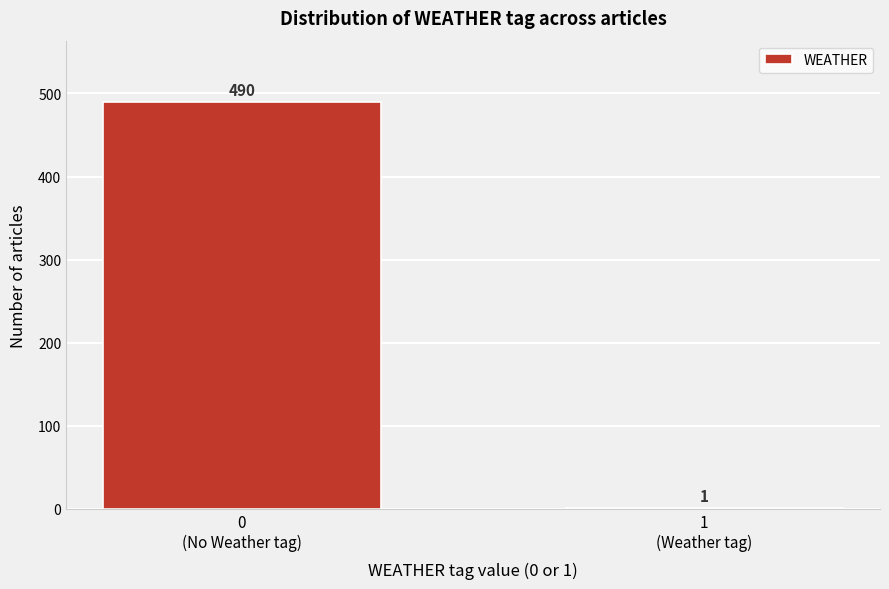

What is the sum of all values?

491